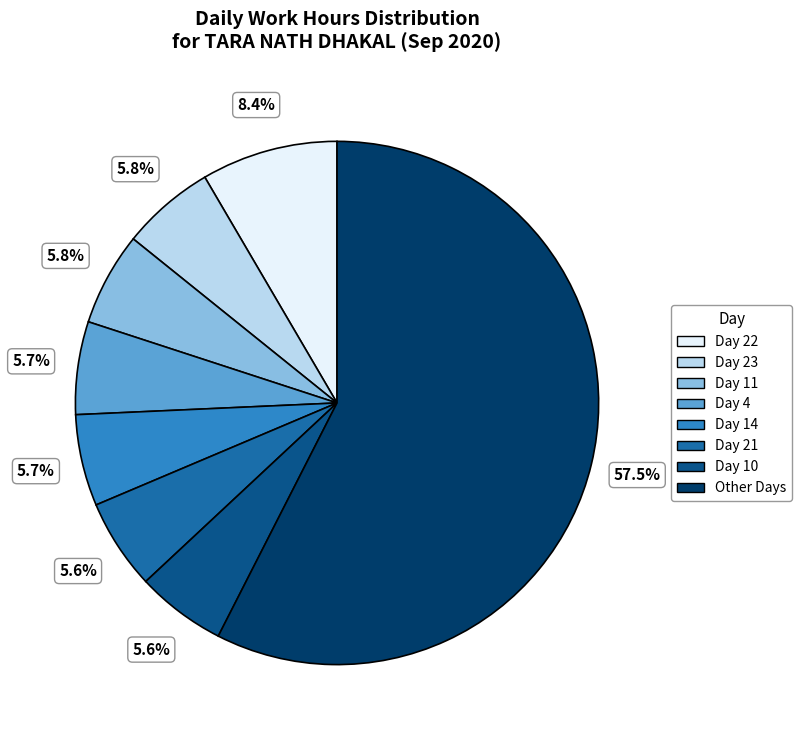

Is there a majority slice in this chart?

Yes